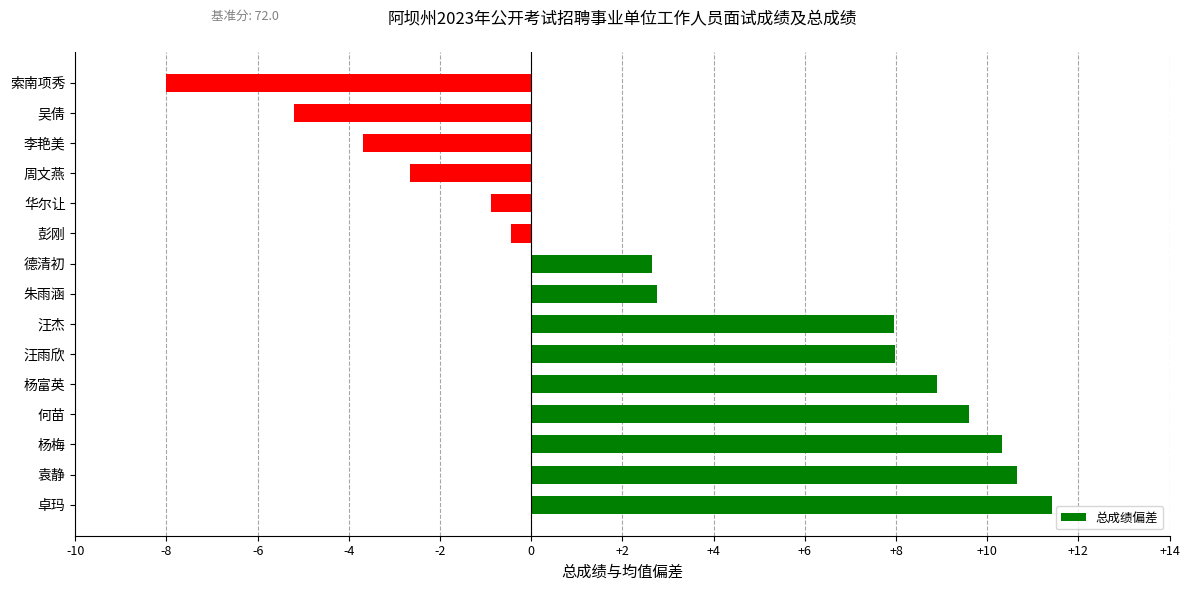

What is the change in value from 汪雨欣 to 吴倩?

-13.2